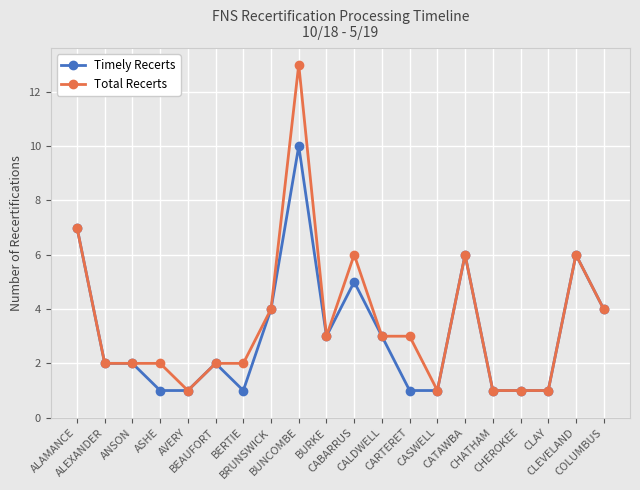

What is the sum of the Total Recerts values at AVERY and ALEXANDER?

3